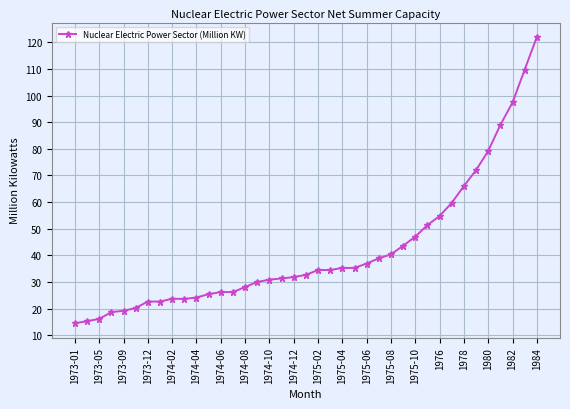

What is the minimum value shown in the chart?

14.5